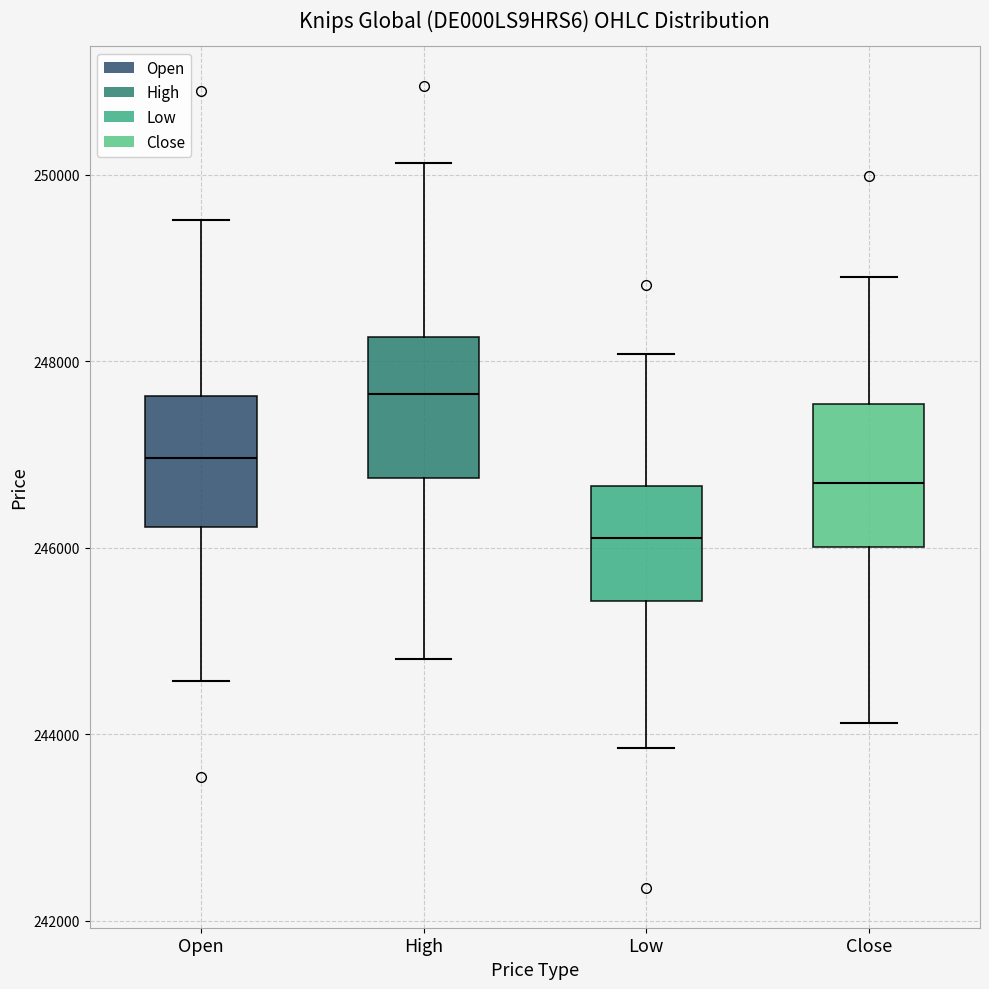

Reading left to right, transcribe this box plot: for each box, give where its median line is, the range the box spans, and where its two whiskers end, as read against the y-axis. The values are not printed on the chart, so give them approximately, as read against the axis.

Open: median 247000, box 246200 to 247600, whiskers 244600 to 249600
High: median 247600, box 246800 to 248200, whiskers 244800 to 250200
Low: median 246200, box 245400 to 246600, whiskers 243800 to 248000
Close: median 246600, box 246000 to 247600, whiskers 244200 to 249000